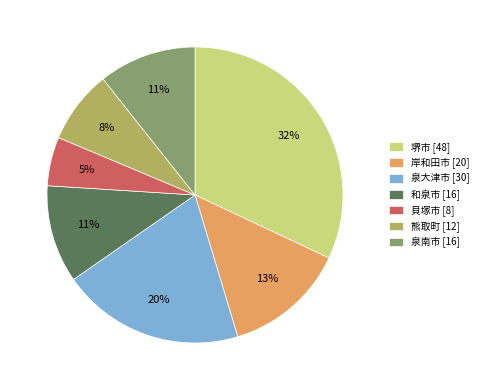

To the nearest percent, what is the combined percentage of 堺市 [48] and 熊取町 [12]?

40%